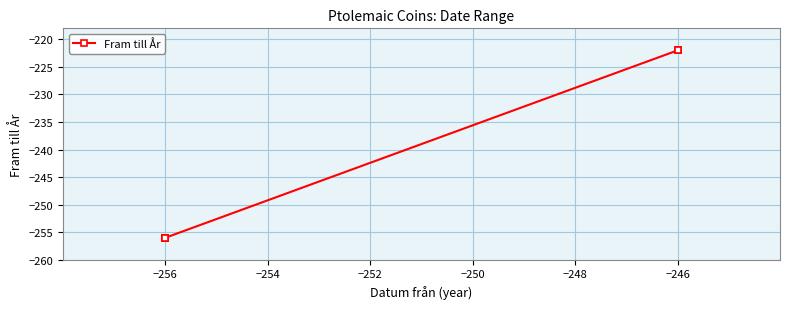

Count the number of data series in this chart.

1